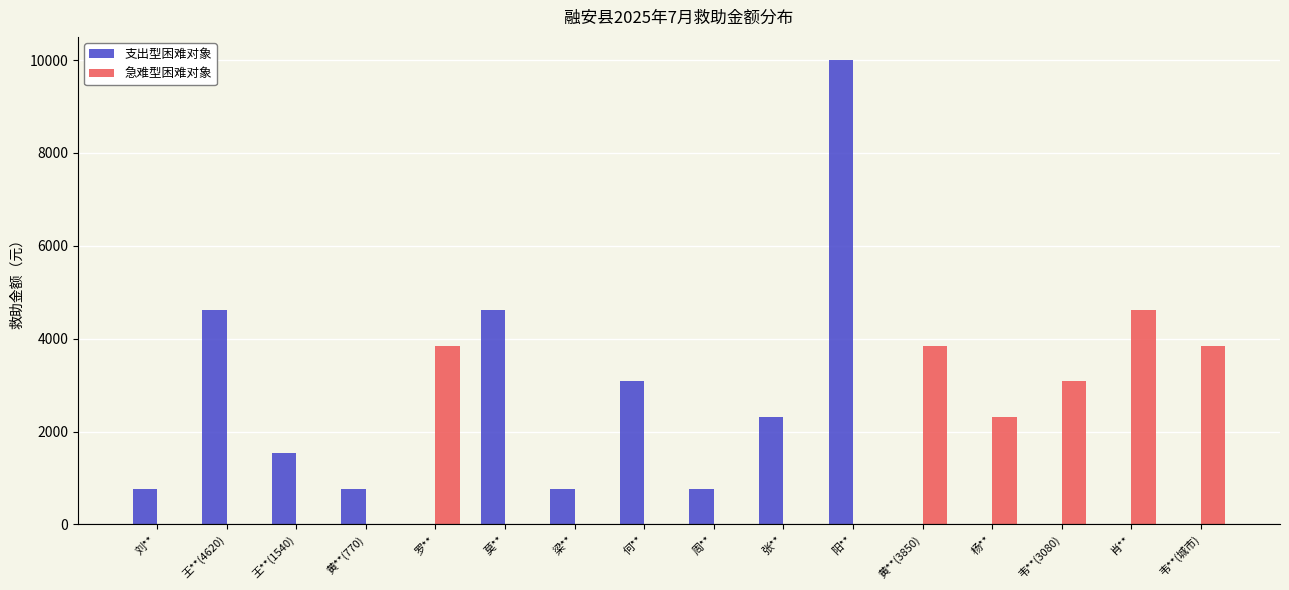

Which label corresponds to the largest value in the chart?

阳**